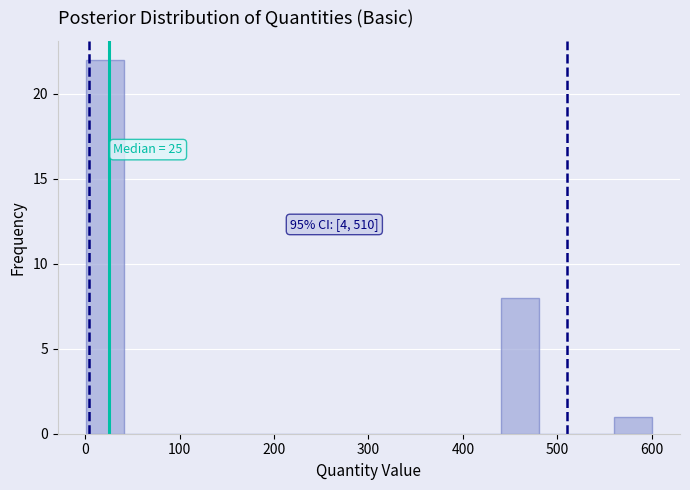

Around what value on the x-axis is the tallest bar? Give the approximate position of its centre, as read against the axis.

20